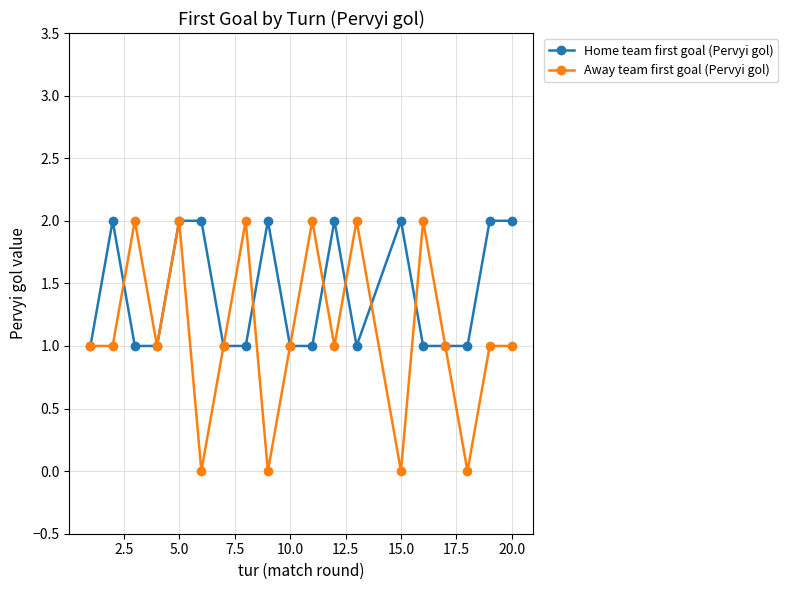

Which series has the largest total across all categories?

Home team first goal (Pervyi gol)